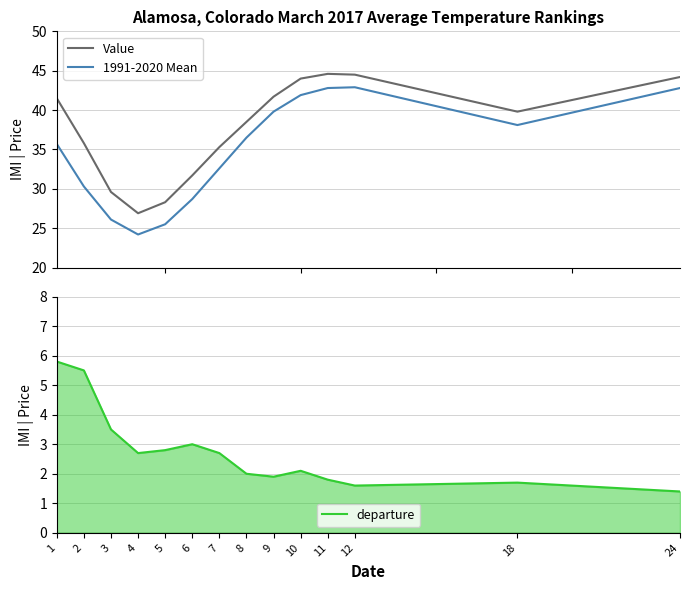

Which has a higher value, 18 or 8?

18